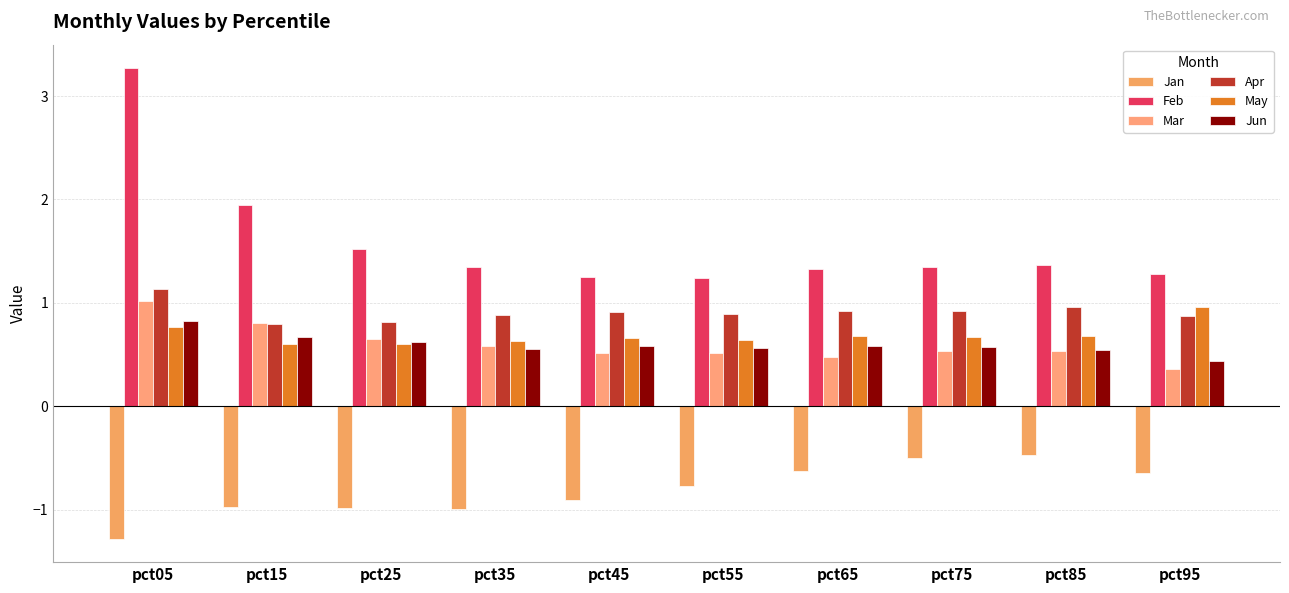

What is the average value of the Jun series?

0.6